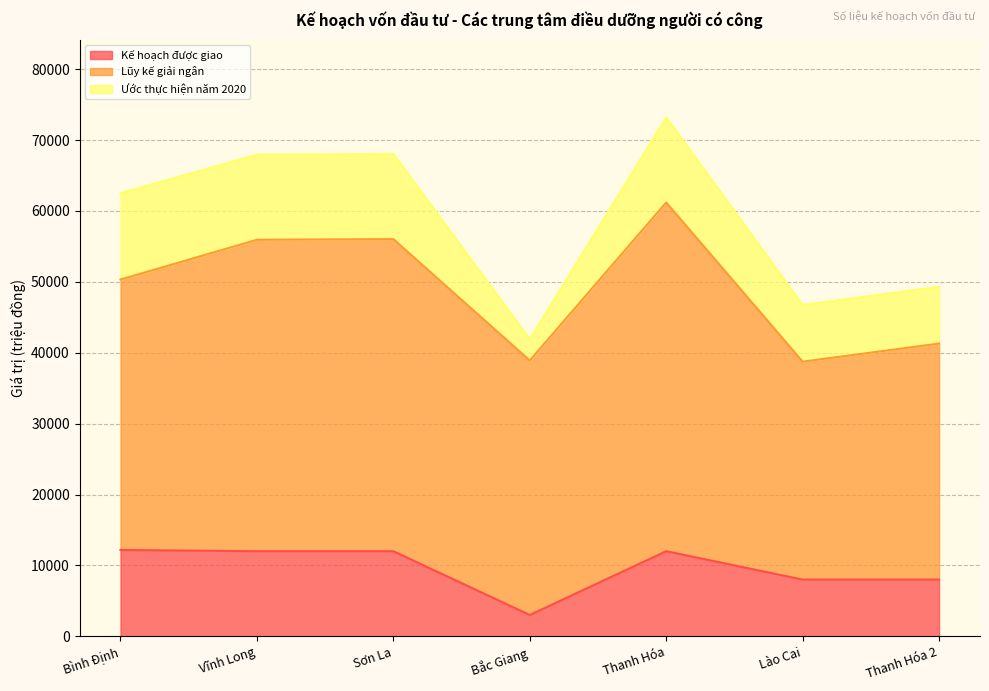

Reading left to right, what are all the values shown in this chart?

Kế hoạch được giao: Bình Định=12175	Vĩnh Long=12000	Sơn La=12000	Bắc Giang=3000	Thanh Hóa=12000	Lào Cai=8000	Thanh Hóa 2=8000
Lũy kế giải ngân: Bình Định=38149	Vĩnh Long=43935	Sơn La=44031	Bắc Giang=35898	Thanh Hóa=49194	Lào Cai=30739	Thanh Hóa 2=33294
Ước thực hiện năm 2020: Bình Định=12175	Vĩnh Long=12000	Sơn La=12000	Bắc Giang=3000	Thanh Hóa=12000	Lào Cai=8000	Thanh Hóa 2=8000